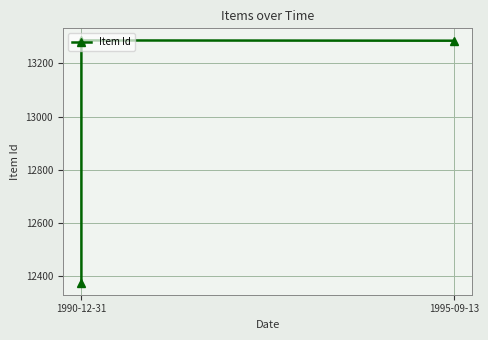

What is the ratio of the value at 1995-09-13 to the value at 1990-12-31?

1.1